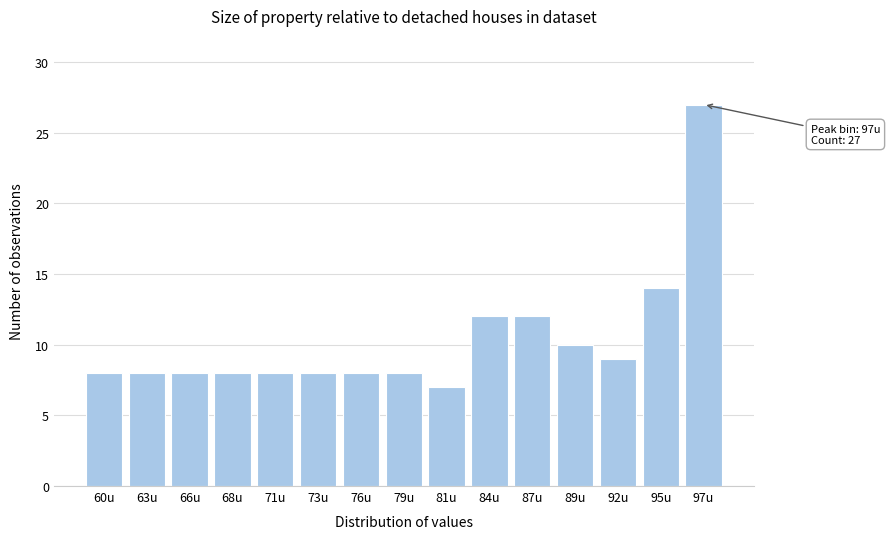

Reading left to right, what are all the values shown in this chart?

60u=8	63u=8	66u=8	68u=8	71u=8	73u=8	76u=8	79u=8	81u=7	84u=12	87u=12	89u=10	92u=9	95u=14	97u=27